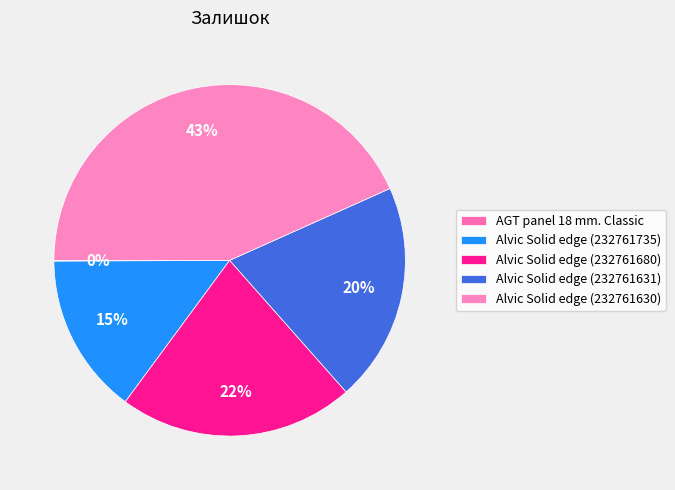

The AGT panel 18 mm. Classic slice represents 1% of the pie. True or false?

False